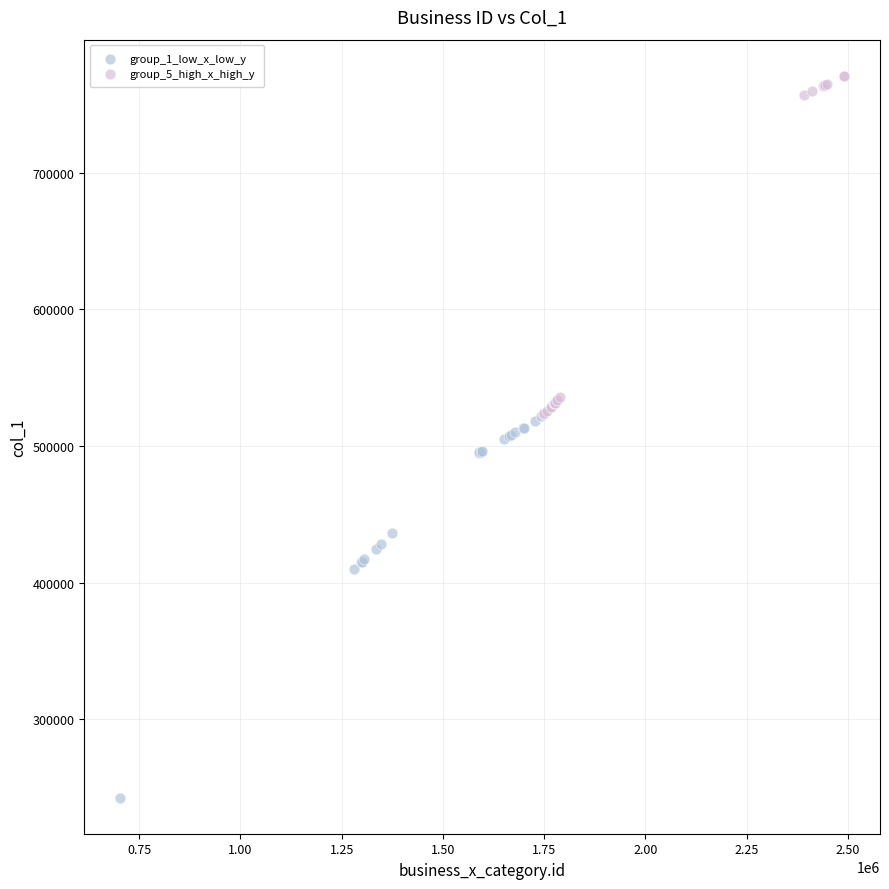

Which series has the largest Y range (max minus min)?

group_1_low_x_low_y